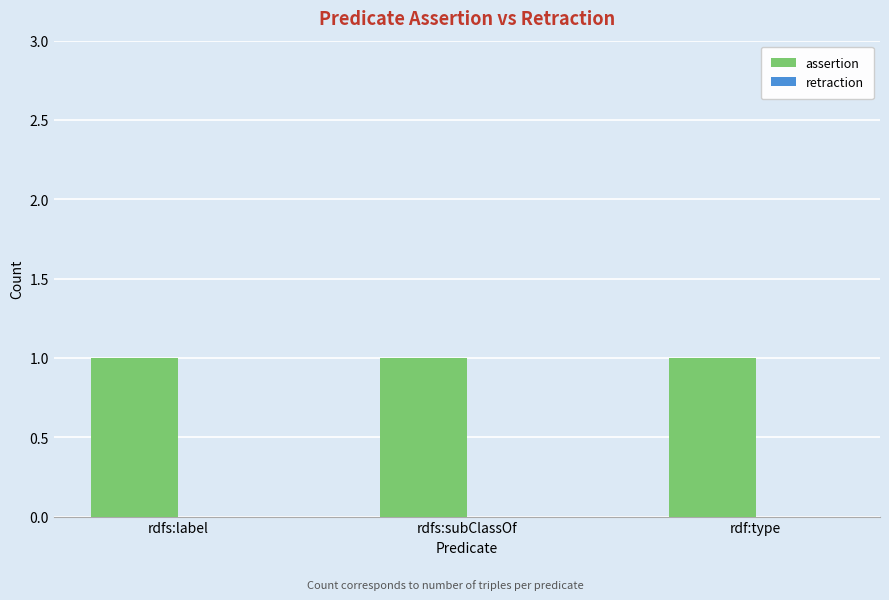

At which category is the sum across all series the highest?

rdfs:label